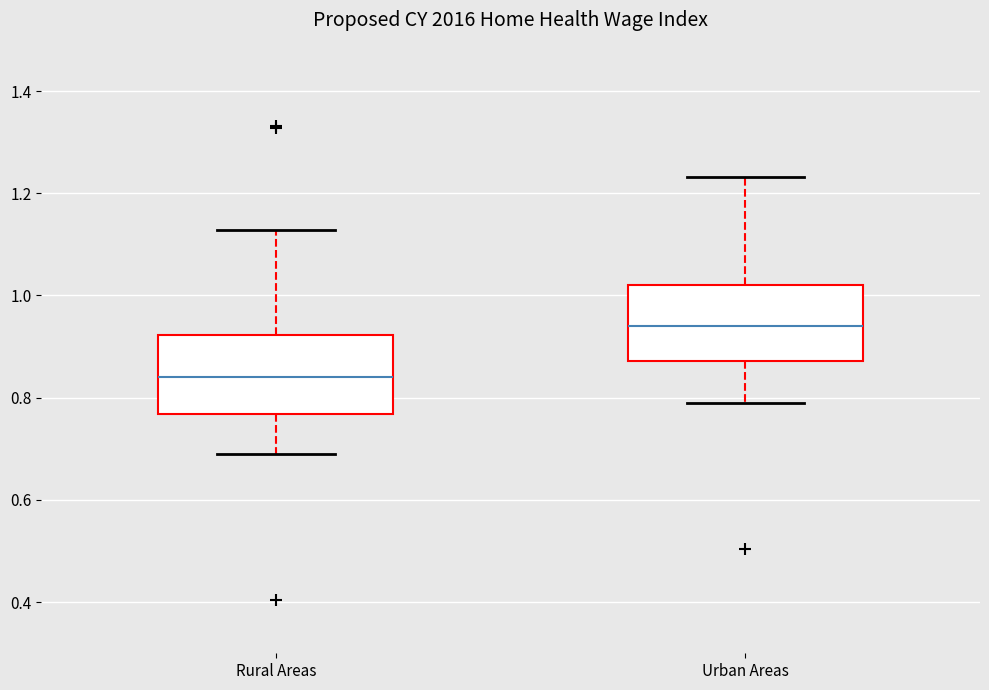

Reading left to right, read every box against the y-axis: the position of its median line, the range the box covers, and the ends of its whiskers. The values are not printed on the chart, so give them approximately, as read against the axis.

Rural Areas: median 0.84, box 0.76 to 0.92, whiskers 0.70 to 1.12
Urban Areas: median 0.94, box 0.88 to 1.02, whiskers 0.80 to 1.24